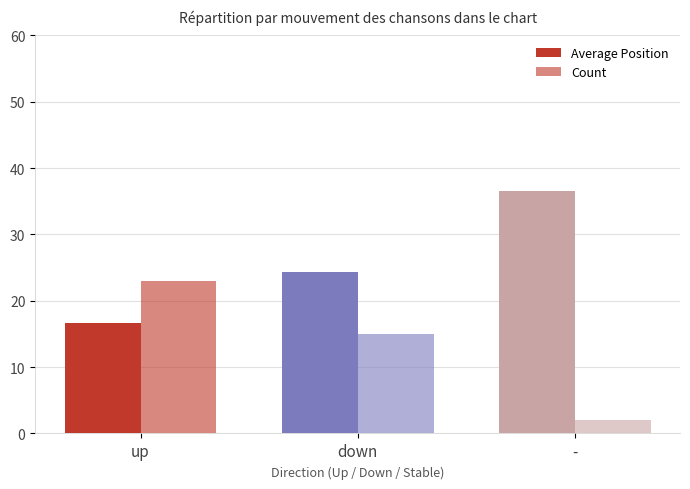

What is the minimum value shown in the chart?

2.0